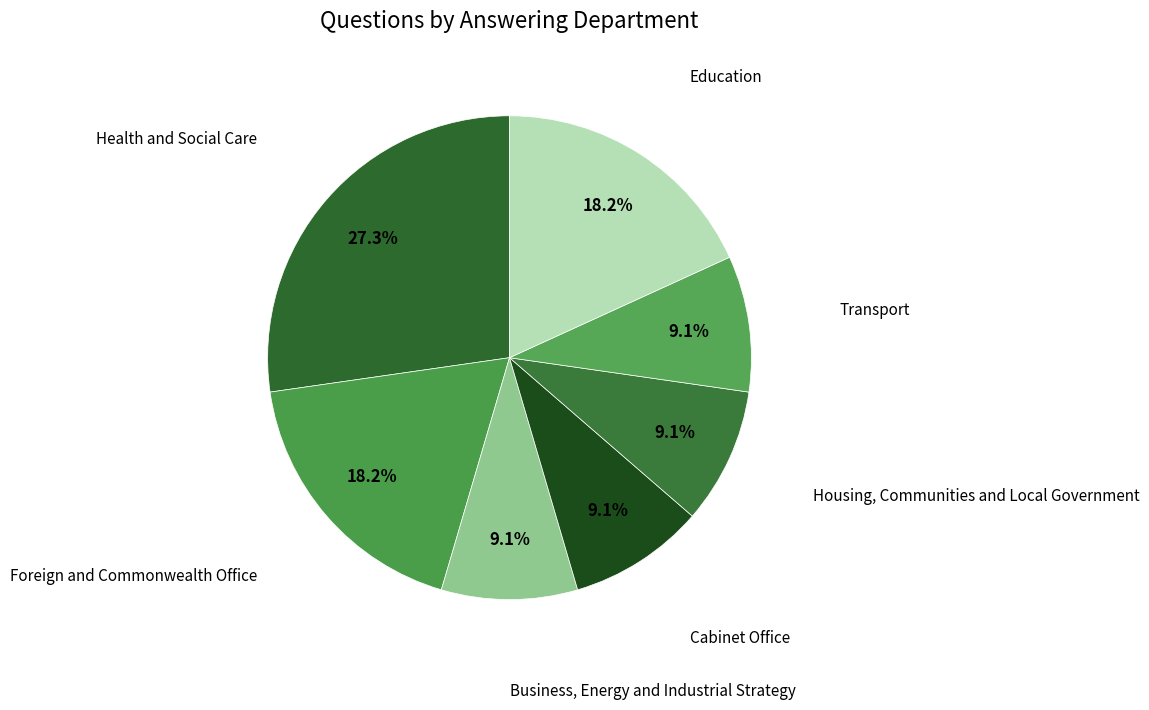

How many slices are in this pie chart?

7